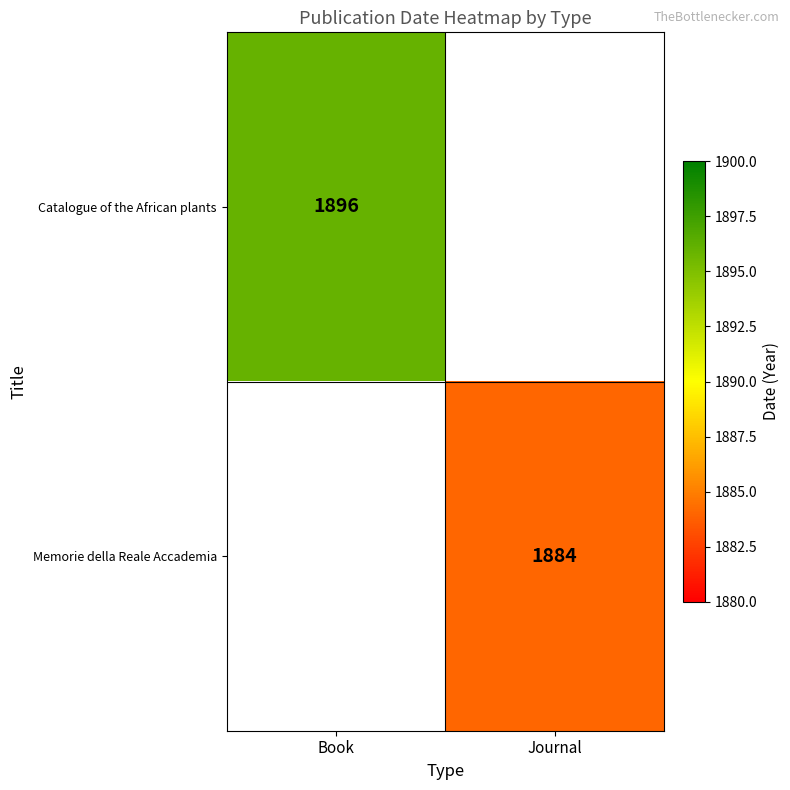

At how many categories does at least one series exceed 1888?

1